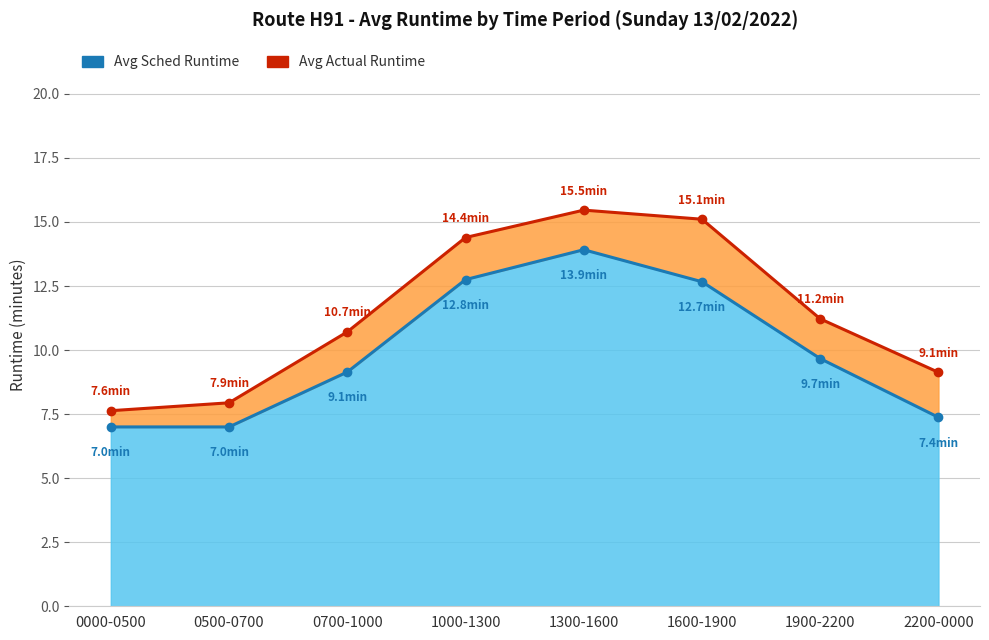

What is the label of the 4th point from the right?

1300-1600